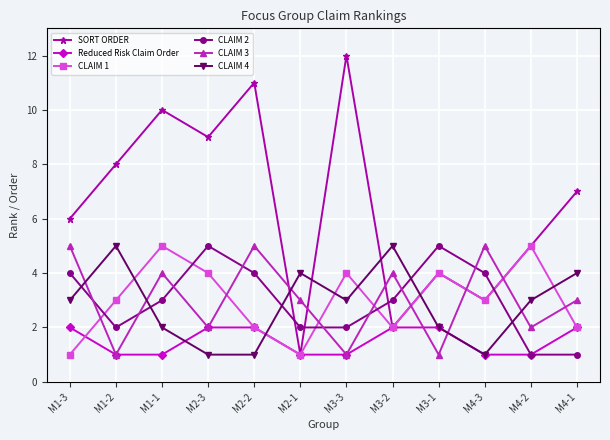

Reading right to left, transcribe all the data shown in this chart.

SORT ORDER: 7	5	3	4	2	12	1	11	9	10	8	6
Reduced Risk Claim Order: 2	1	1	2	2	1	1	2	2	1	1	2
CLAIM 1: 2	5	3	4	2	4	1	2	4	5	3	1
CLAIM 2: 1	1	4	5	3	2	2	4	5	3	2	4
CLAIM 3: 3	2	5	1	4	1	3	5	2	4	1	5
CLAIM 4: 4	3	1	2	5	3	4	1	1	2	5	3